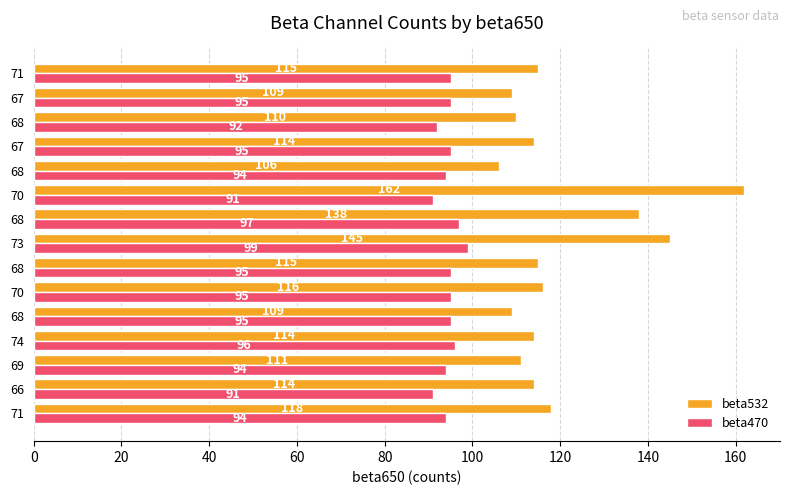

What are all the series names shown in the legend?

beta532, beta470